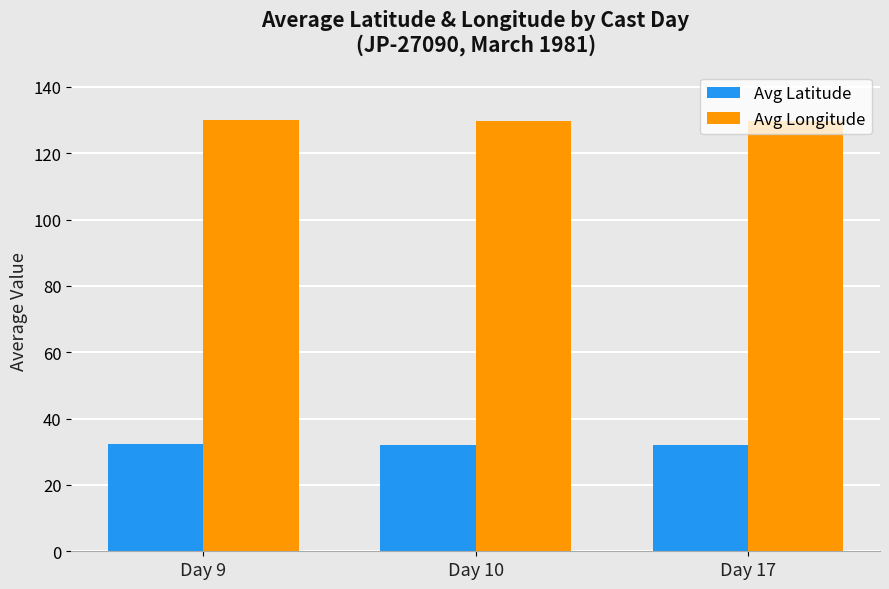

The Avg Latitude series shows 32.5 at Day 9. True or false?

True